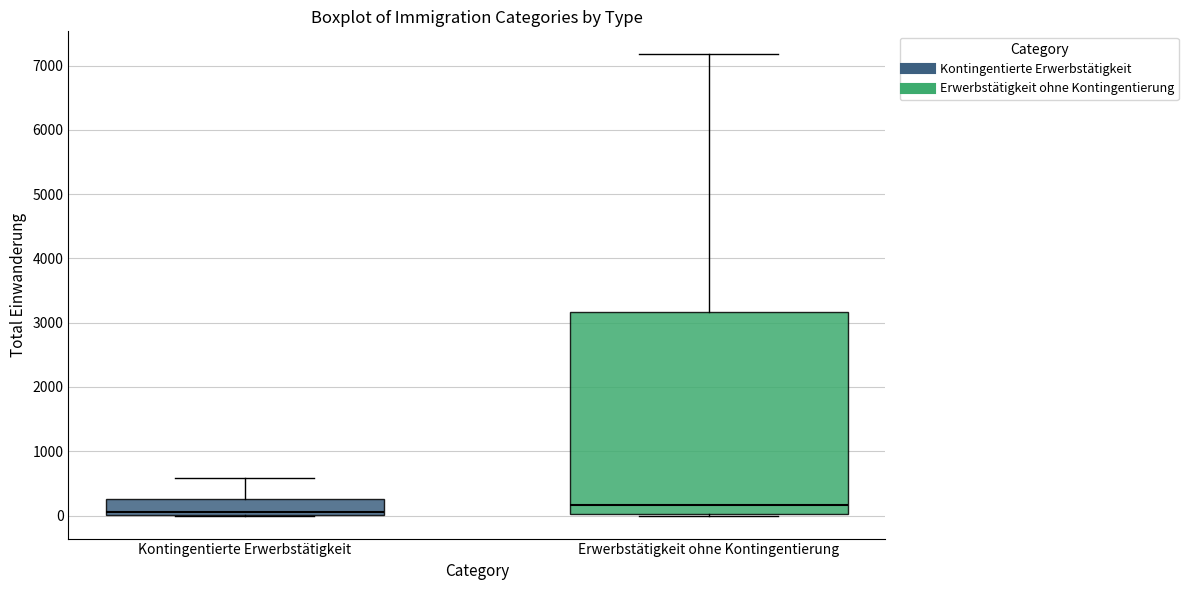

Where does the median line of the box for Kontingentierte Erwerbstätigkeit sit on the y-axis? The values are not printed on the chart, so give them approximately, as read against the axis.

100